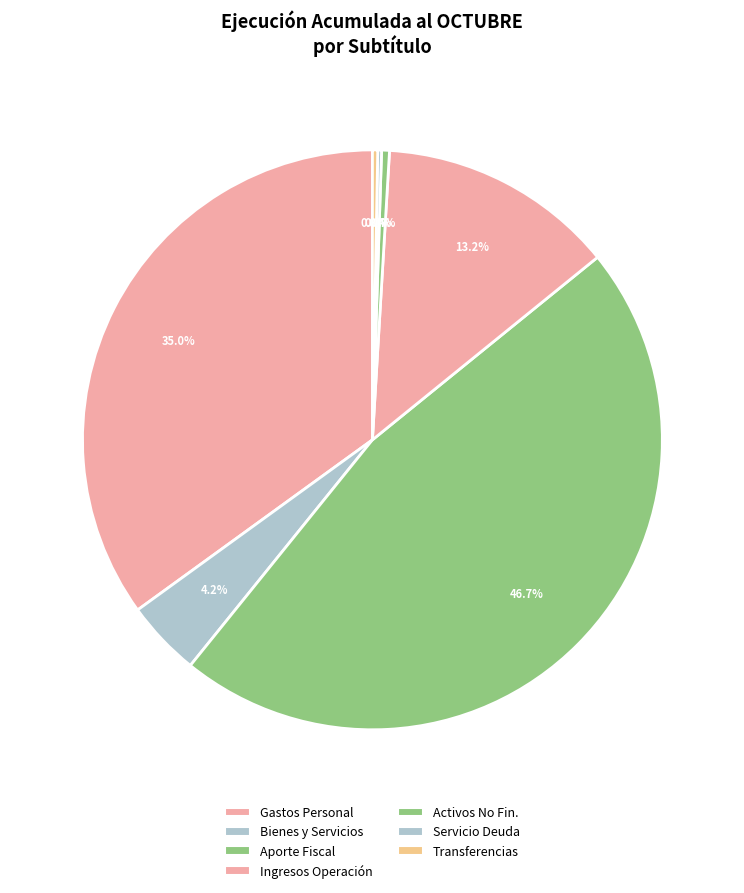

Count the number of slices in the pie.

7